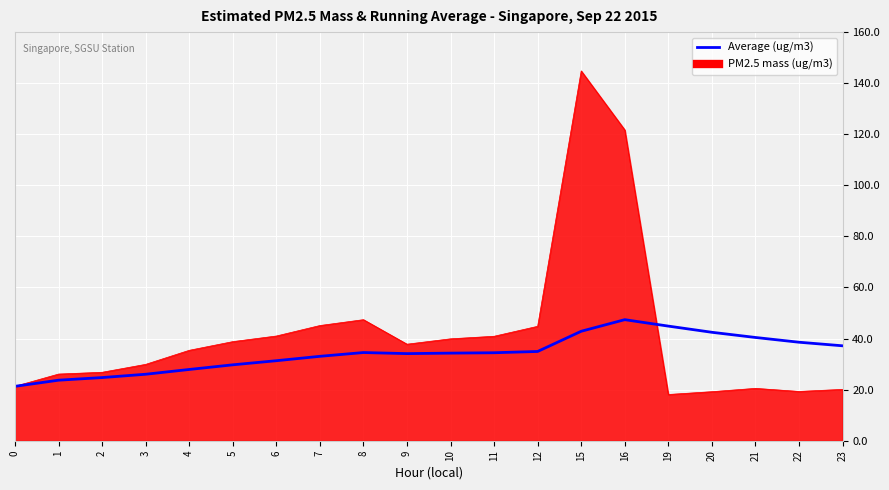

Which label corresponds to the largest value in the chart?

15